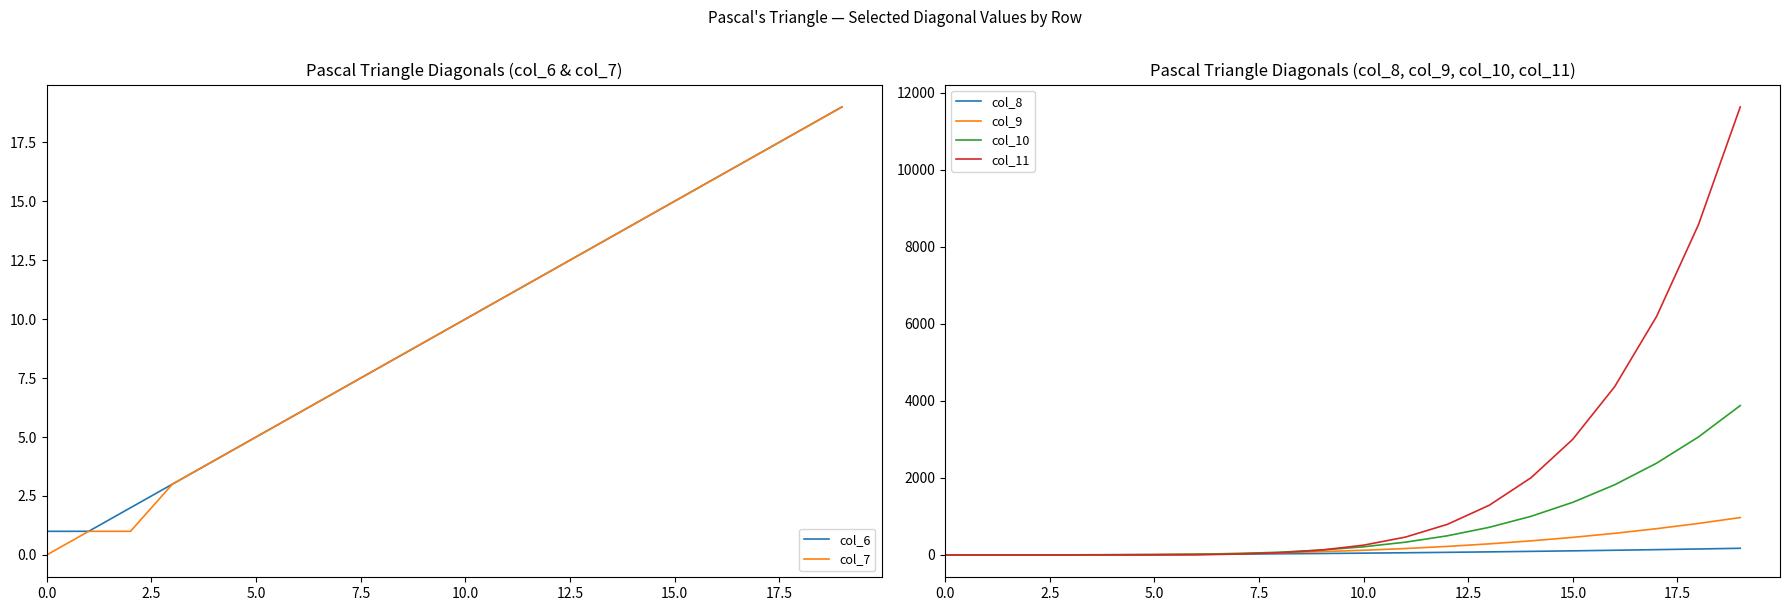

The value of col_6 at 10.0 is 10. True or false?

True